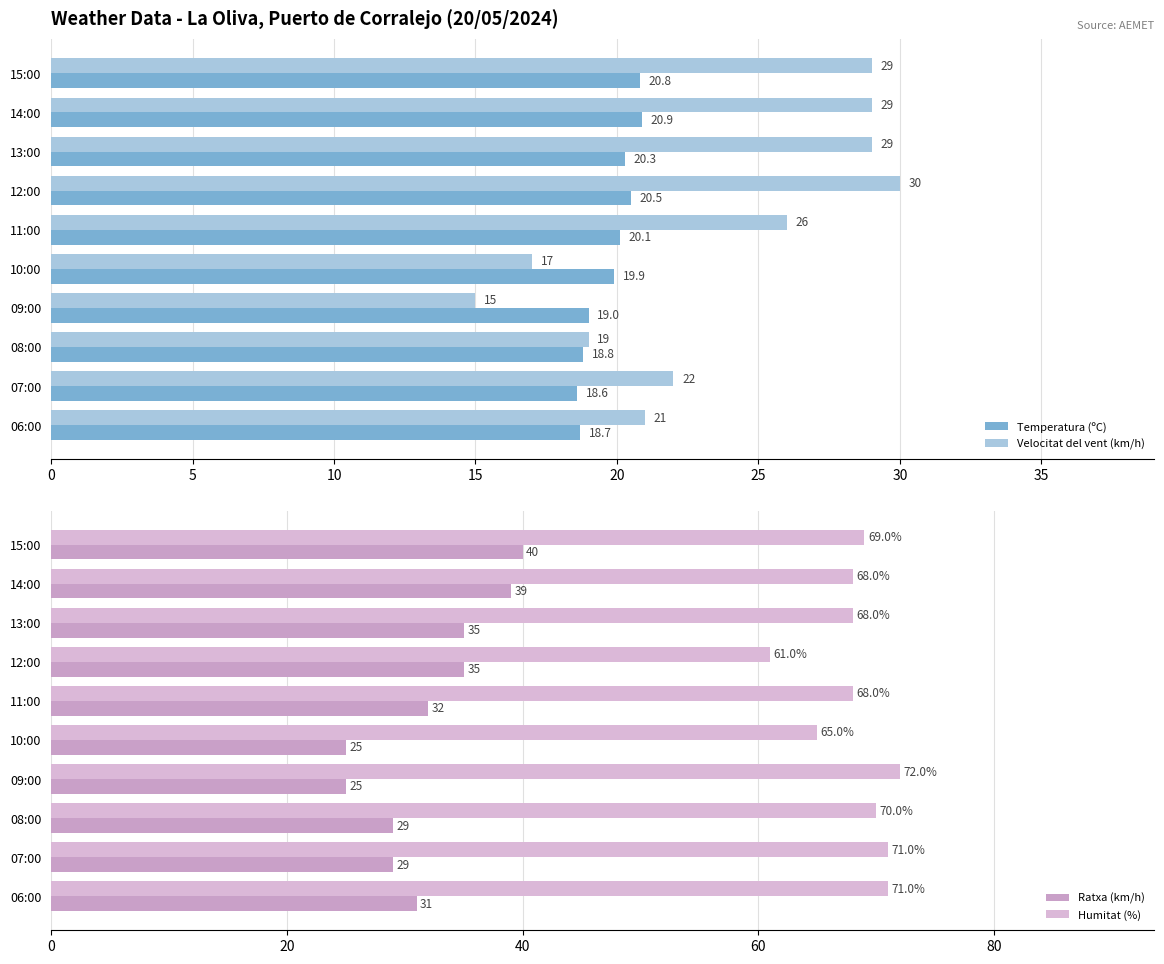

Count the number of data series in this chart.

4